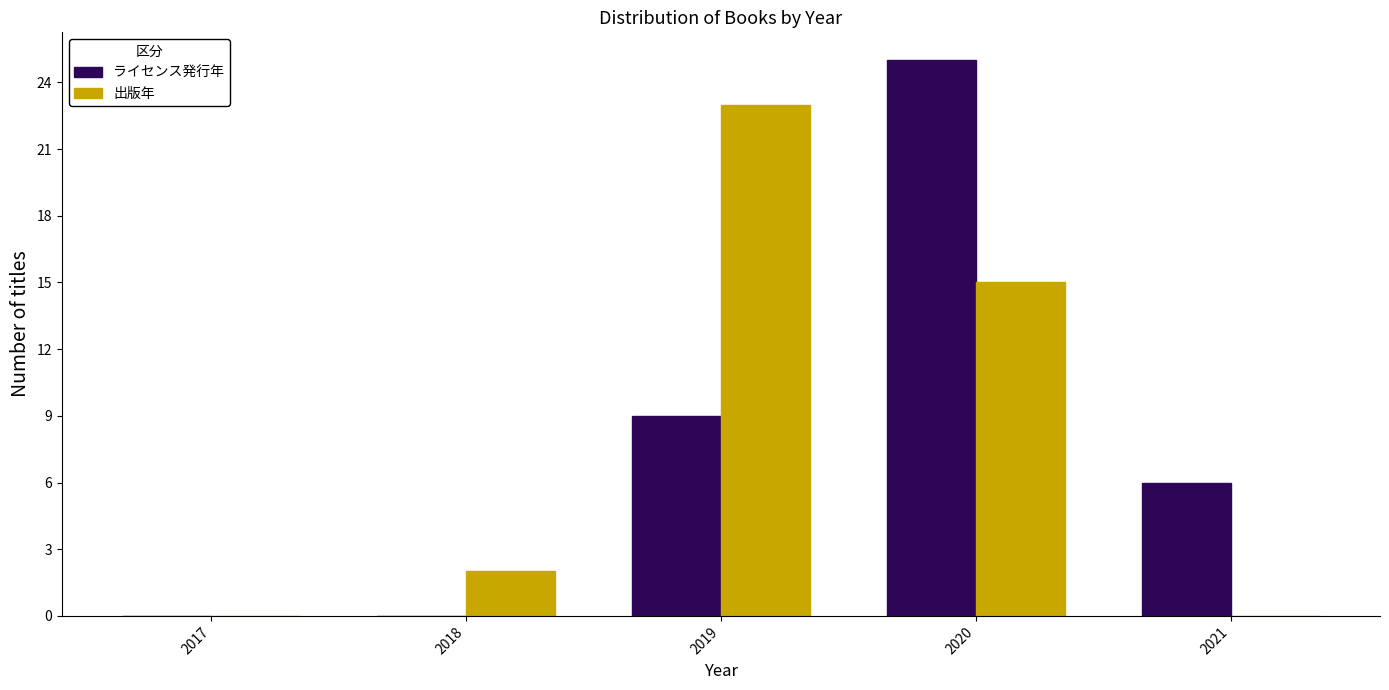

Reading right to left, list all the values displayed in this chart.

ライセンス発行年: 2021=6	2020=25	2019=9	2018=0	2017=0
出版年: 2021=0	2020=15	2019=23	2018=2	2017=0